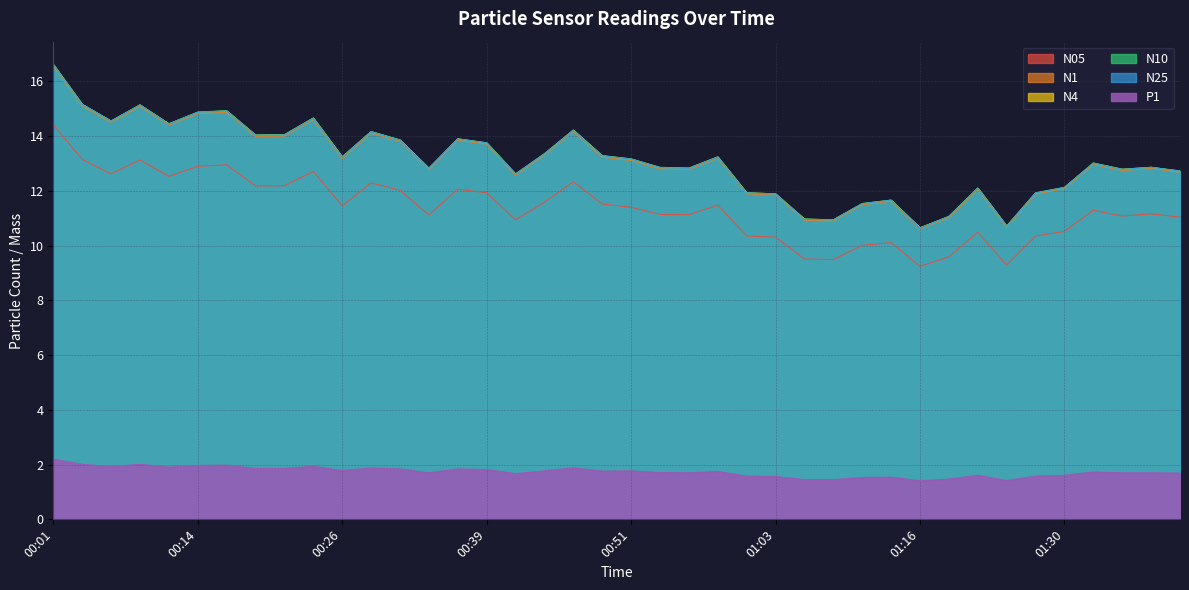

Between 01:06 and 00:34, which is larger?

00:34